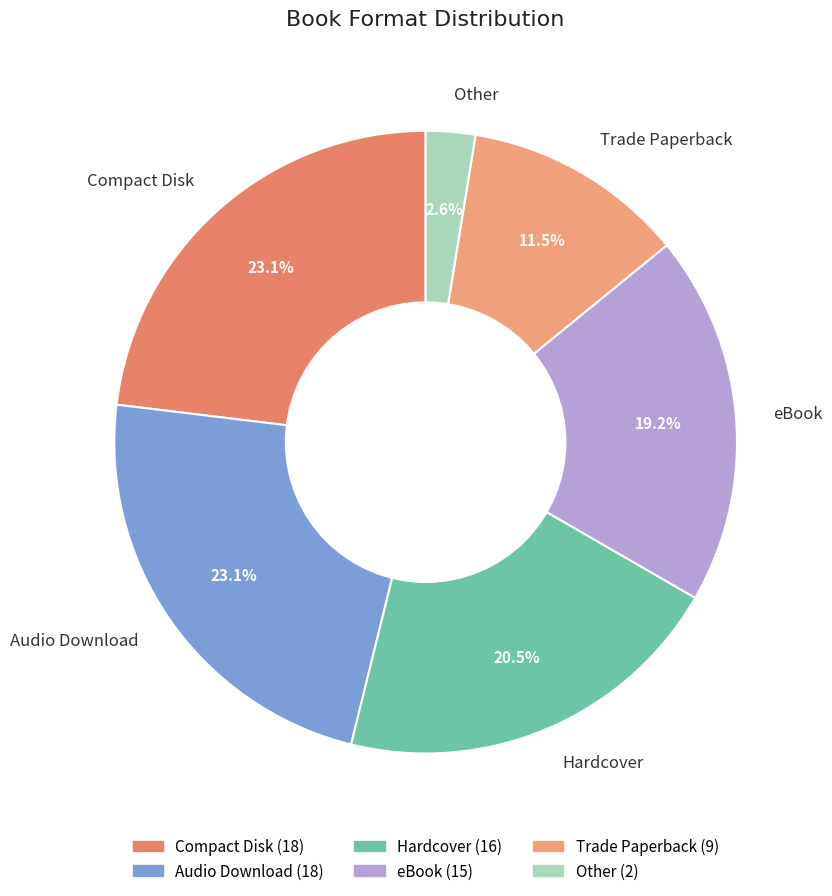

Approximately how many times larger is the value at Trade Paperback compared to Hardcover?

0.6